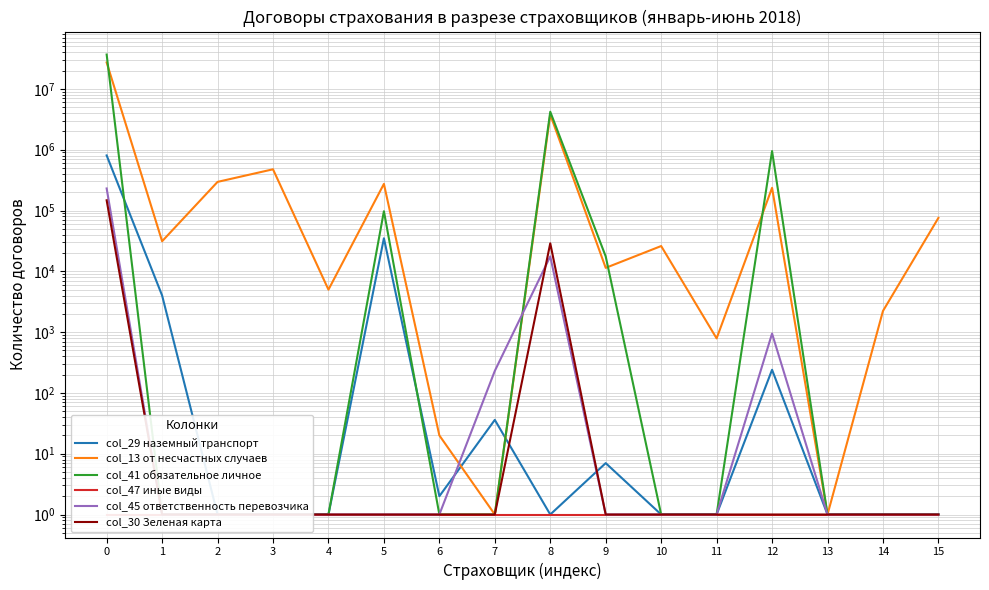

How many lines are shown in the chart?

6